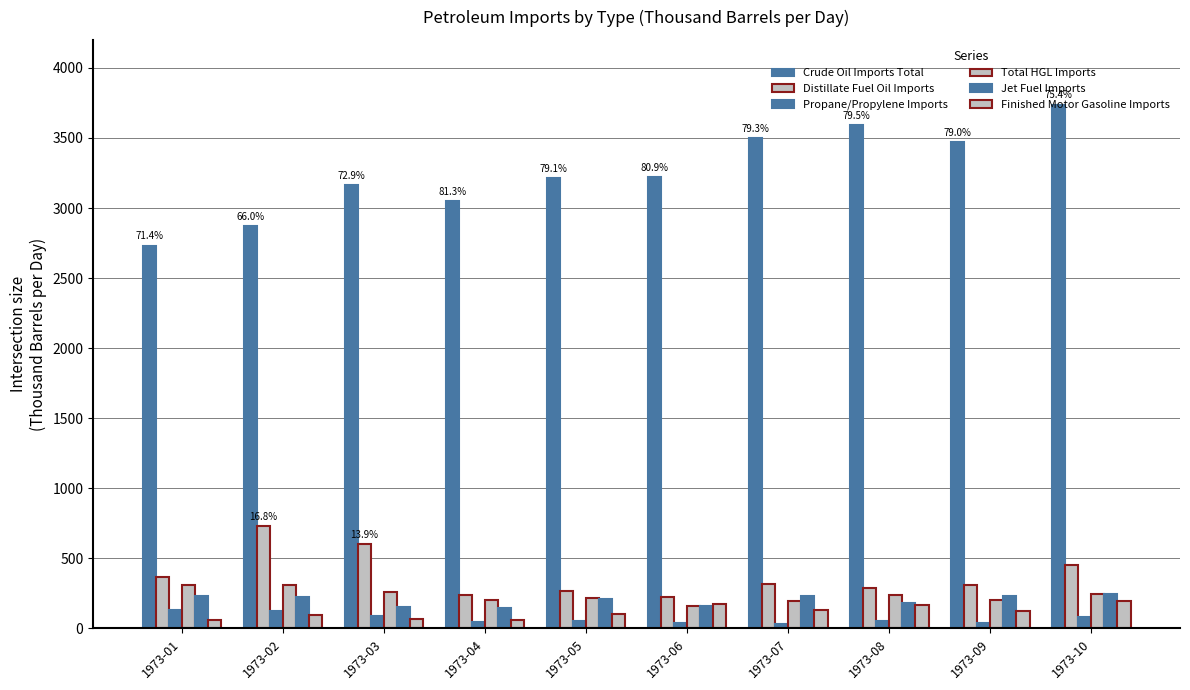

How many values in the Jet Fuel Imports series are below 221?

5